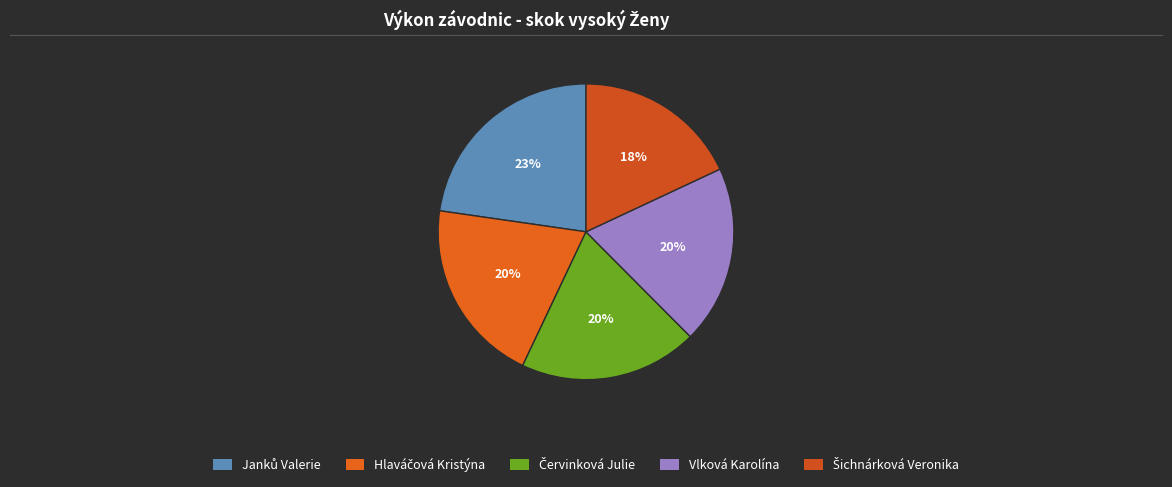

True or false: Janků Valerie accounts for 29% of the total.

False